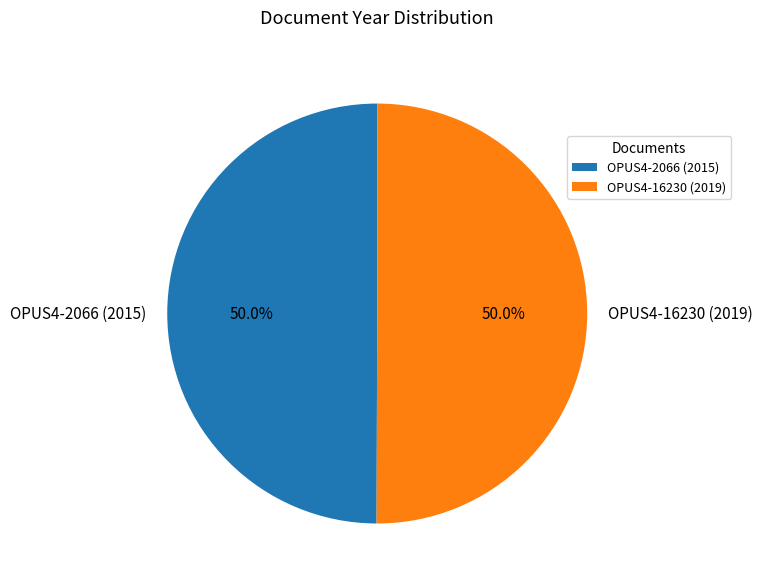

What percentage is the OPUS4-16230 (2019) slice, to the nearest percent?

50%